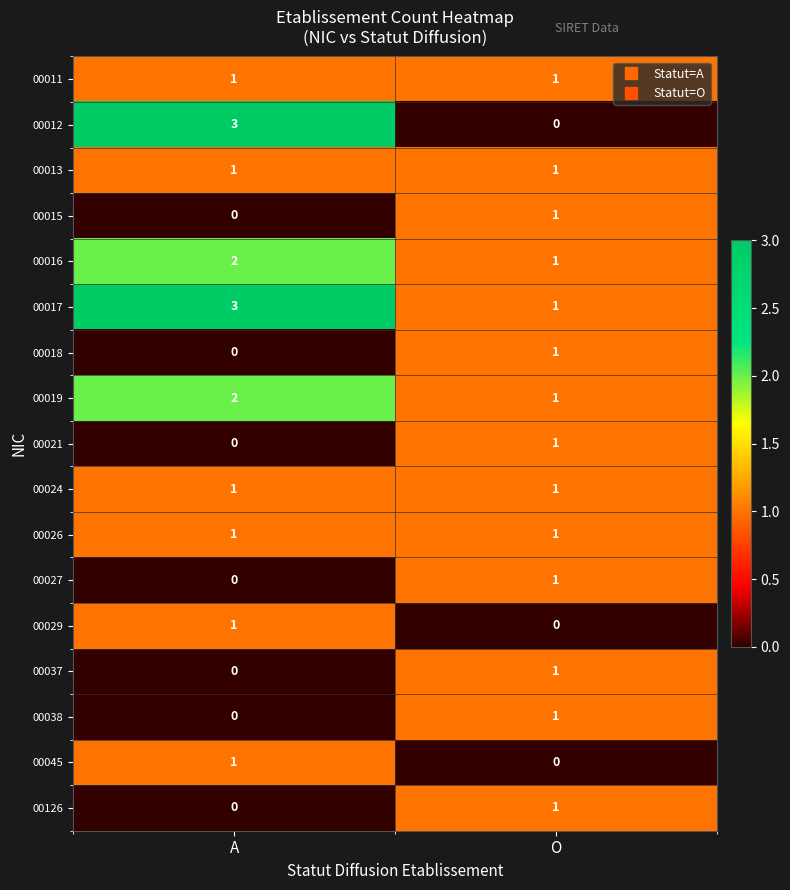

What is the greatest value displayed?

3